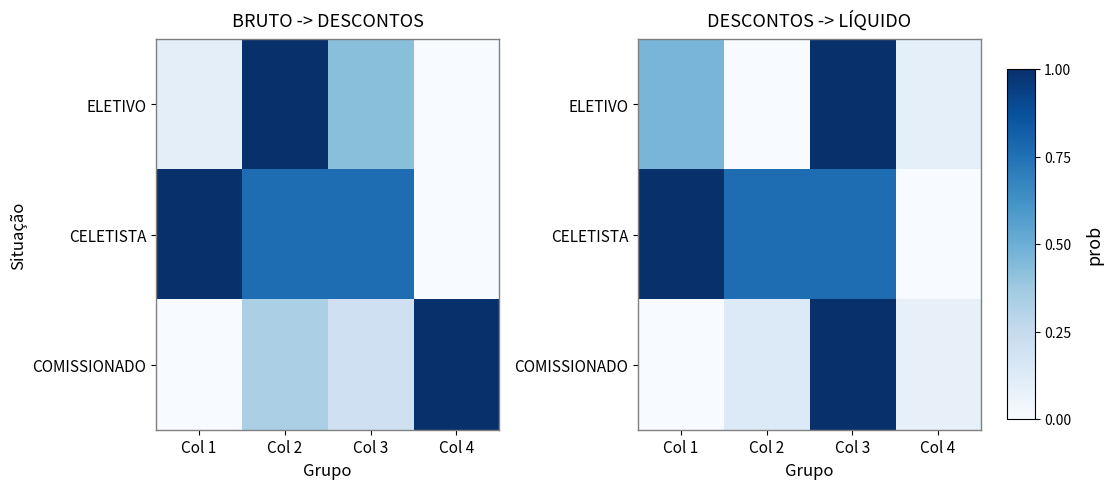

Is it true that CELETISTA equals 0.6 at Col 4?

False